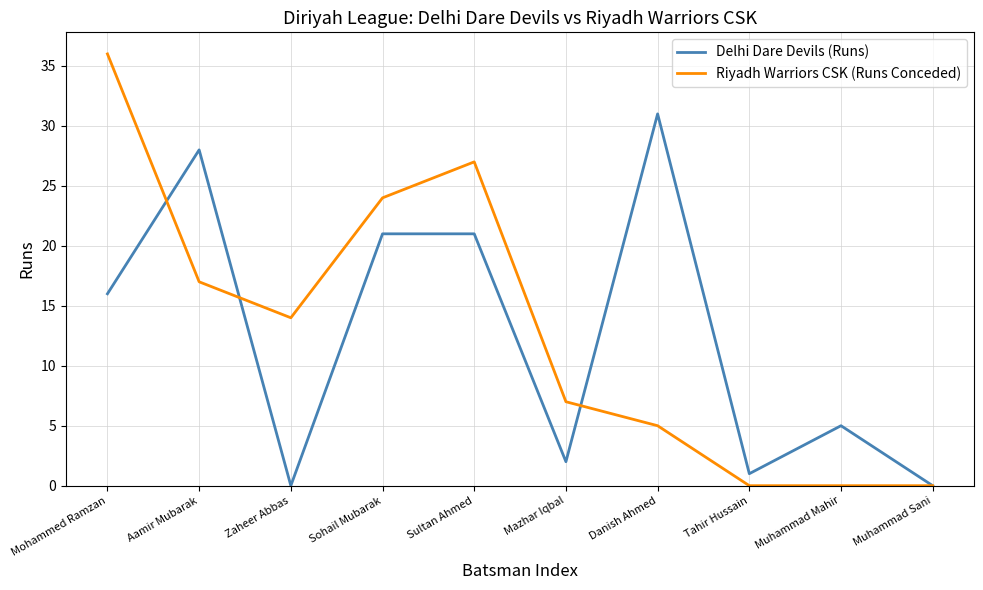

Which category has the highest value across all series?

Mohammed Ramzan